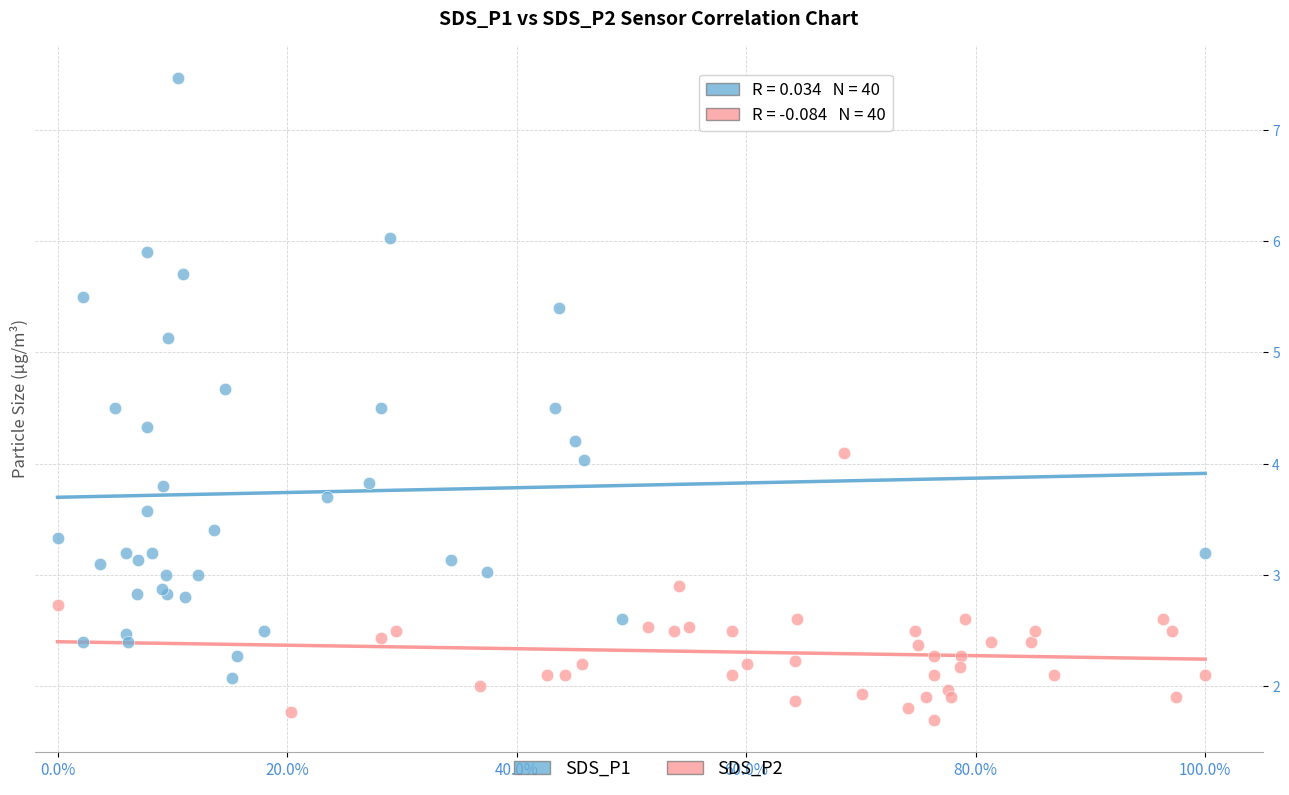

Which series reaches the maximum Y coordinate?

SDS_P1